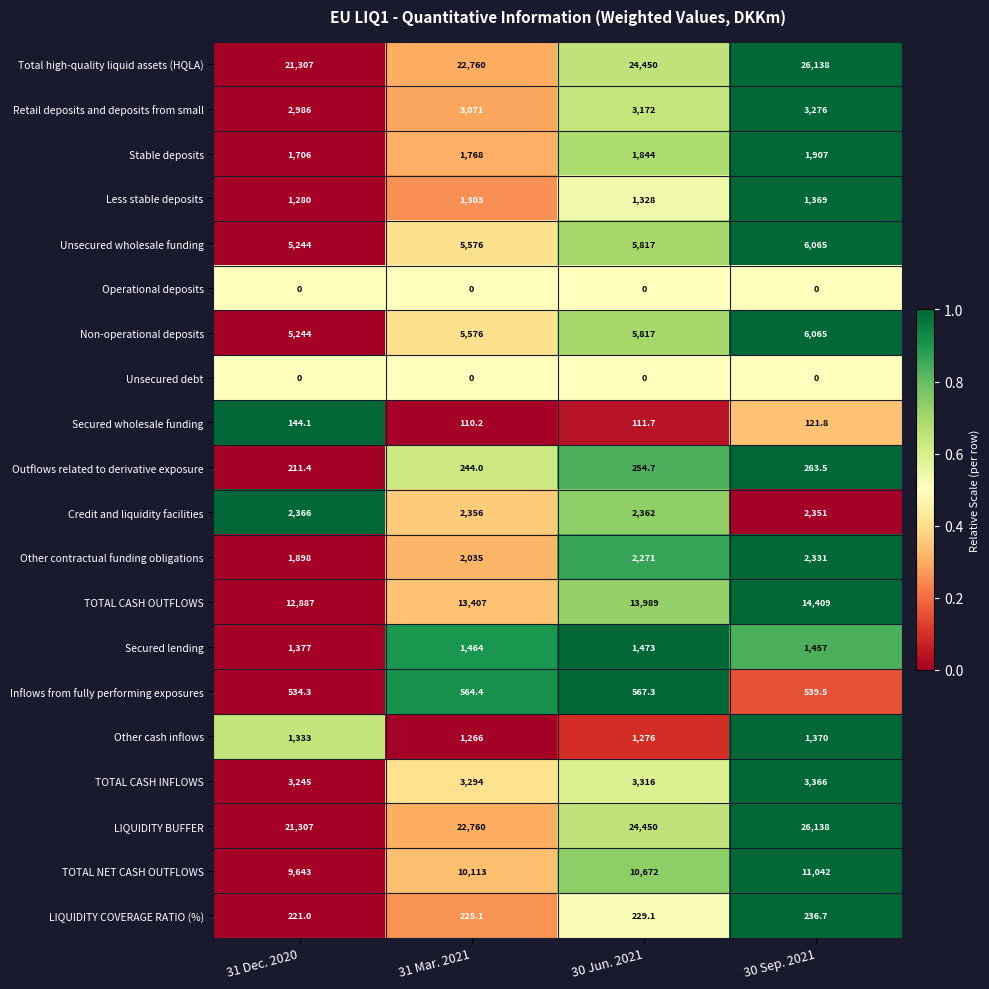

Rank the categories by LIQUIDITY BUFFER value from lowest to highest.

31 Dec. 2020, 31 Mar. 2021, 30 Jun. 2021, 30 Sep. 2021